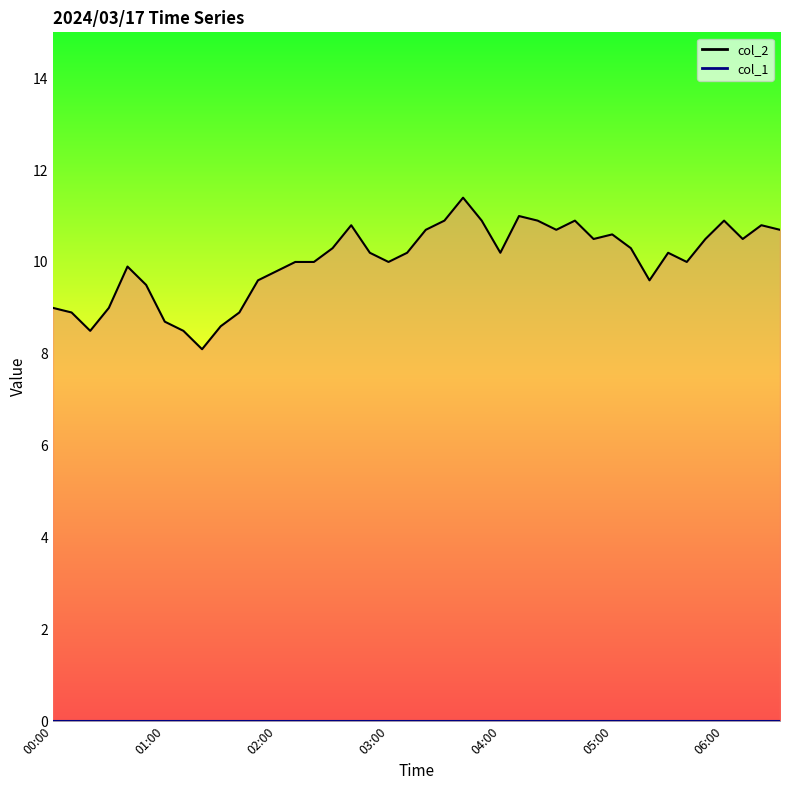

What is the lowest value of the col_2_line series?

8.1